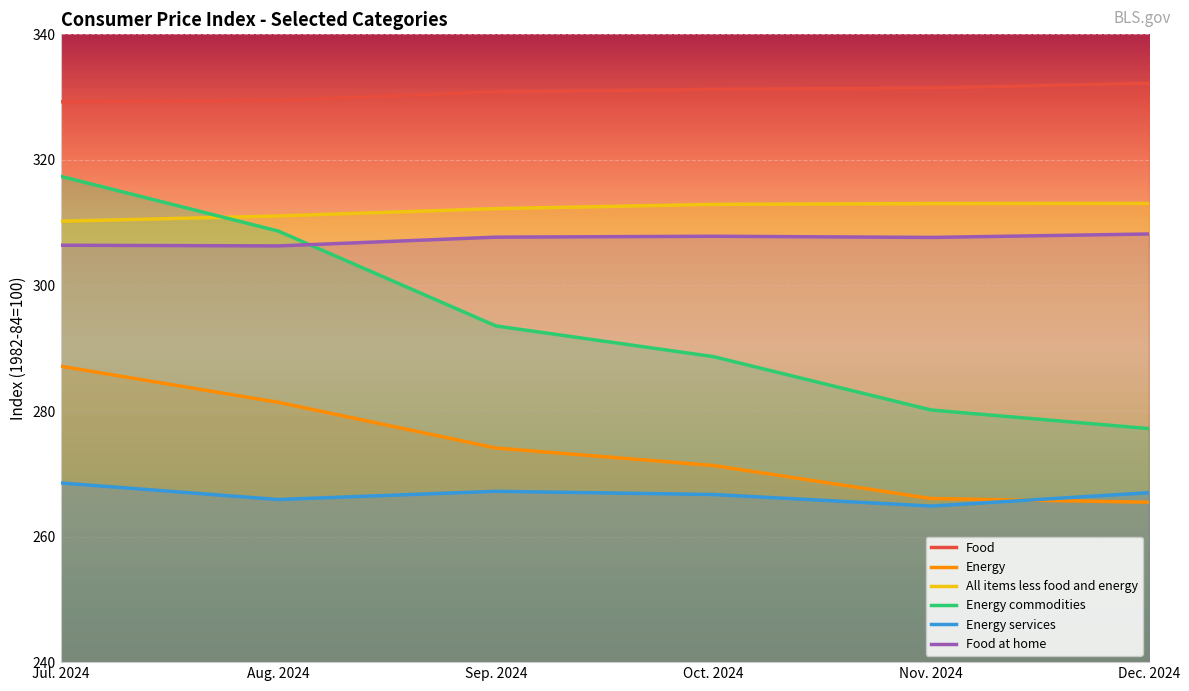

Does the chart display data point markers on the line(s)?

No